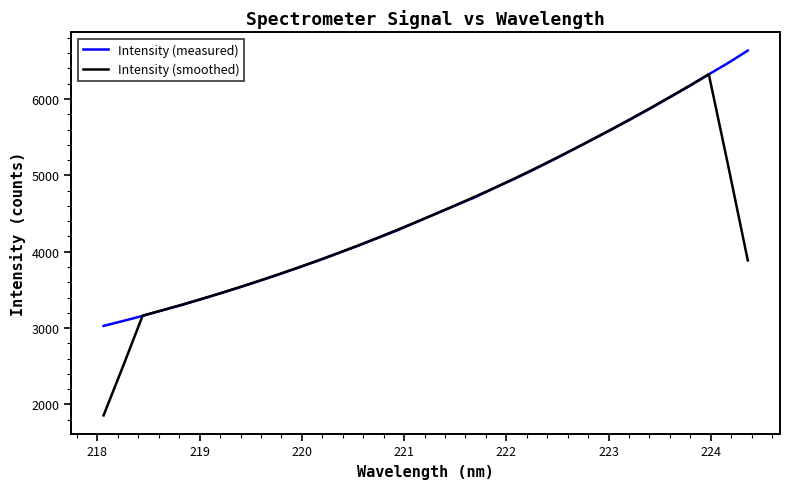

List the series in order of their peak value, highest first.

Intensity (measured), Intensity (smoothed)